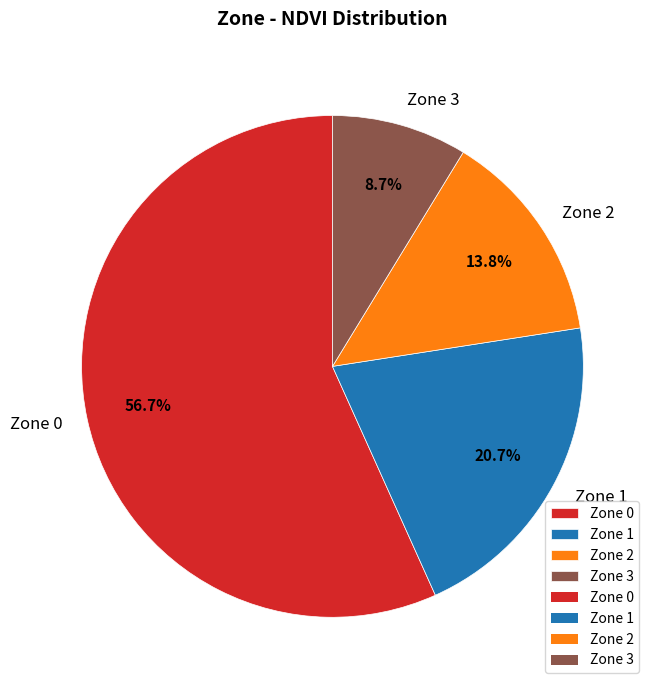

Which has a higher value, Zone 1 or Zone 3?

Zone 1